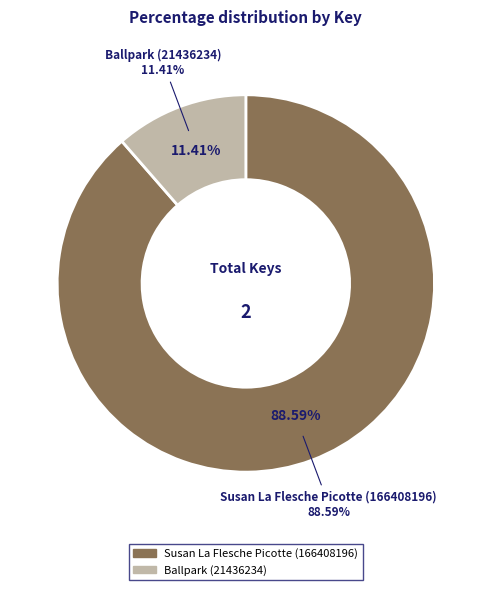

How many slices are in this pie chart?

2